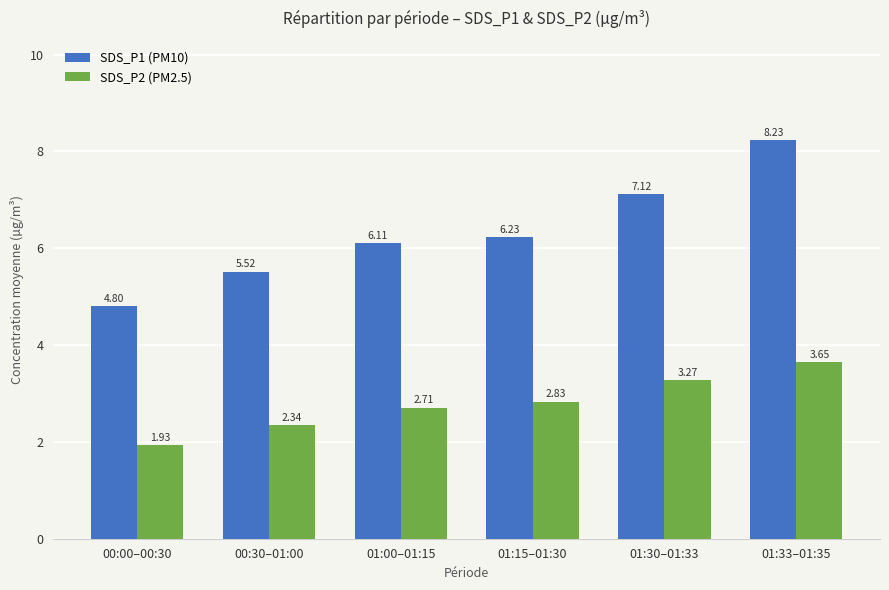

At which label does SDS_P1 (PM10) reach its minimum?

00:00–00:30